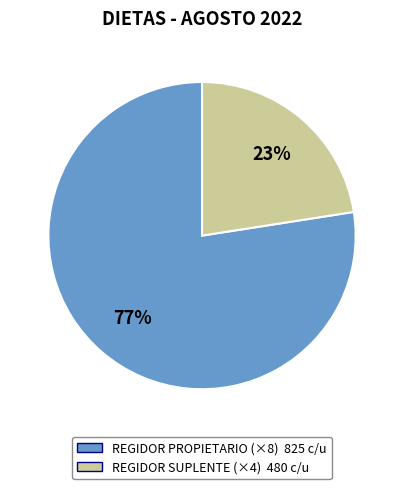

How many slices are in this pie chart?

2